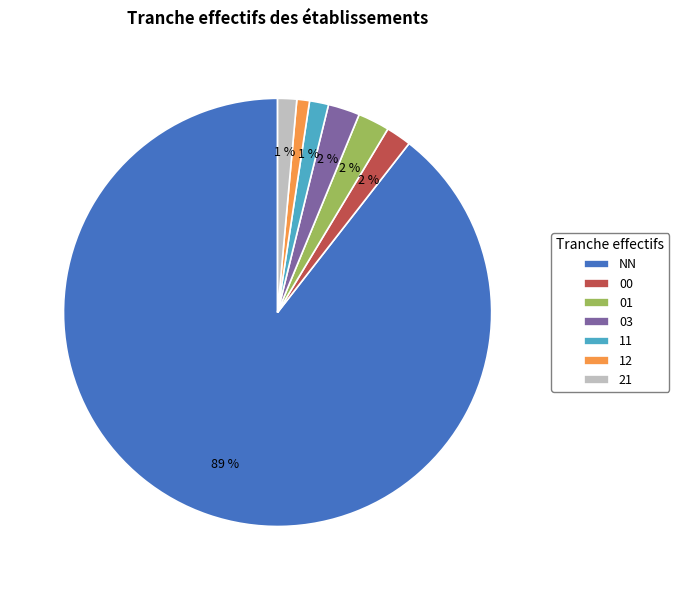

Which category accounts for the majority?

NN